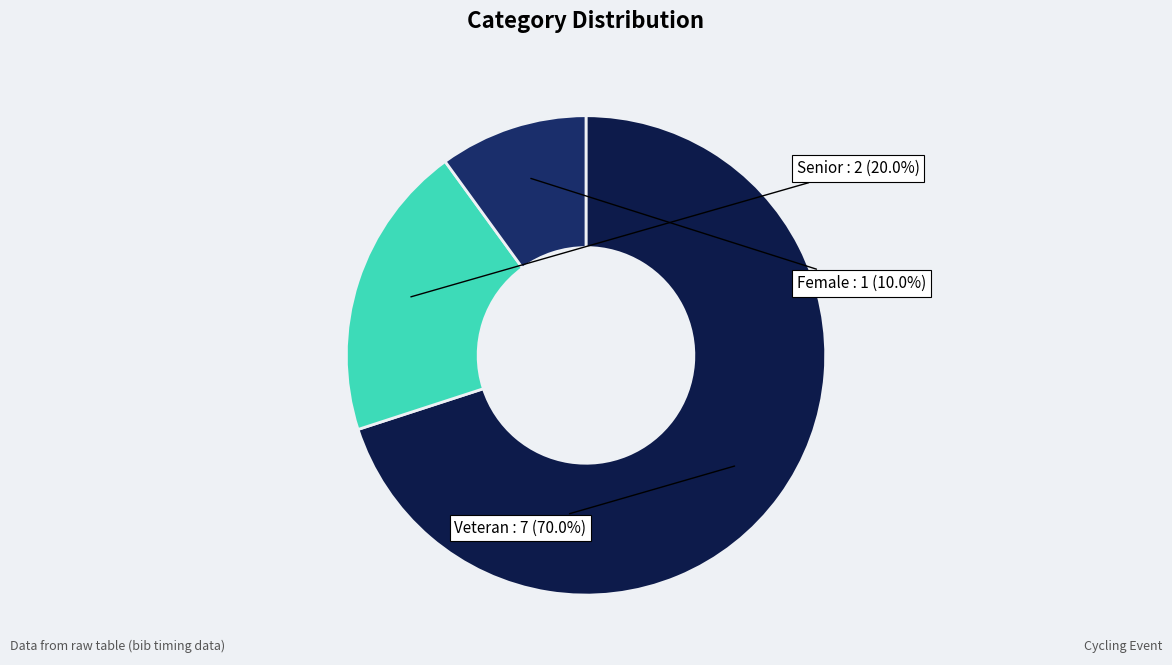

What is the total percentage of Female and Veteran?

80.0%